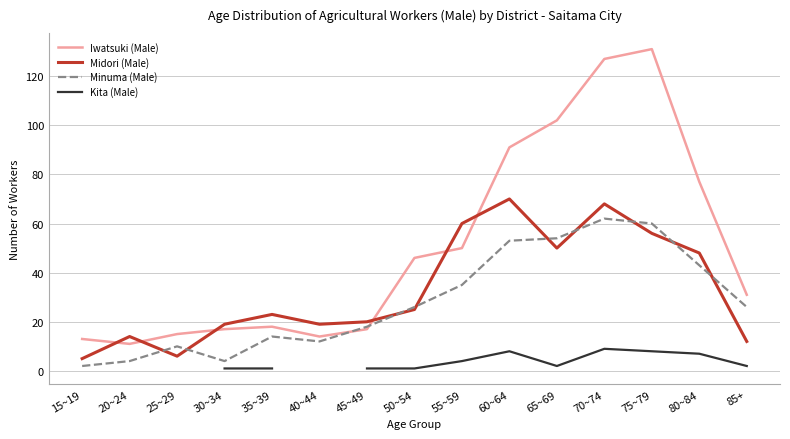

At which label does Midori (Male) first exceed 23?

50~54